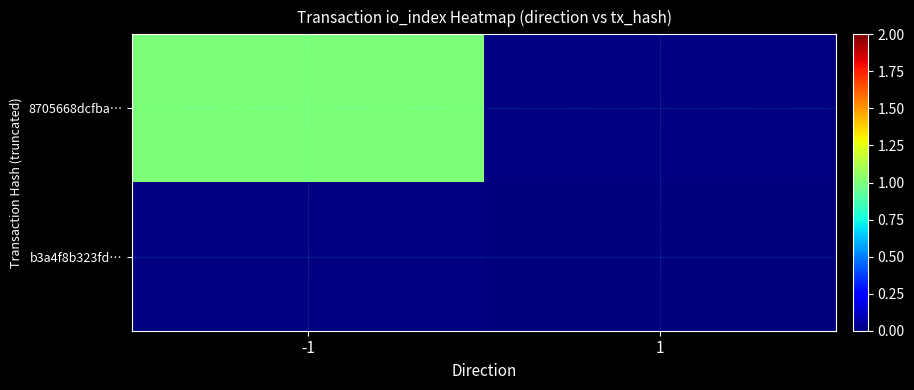

Where is 8705668dcfba… nearest to the value 1?

-1